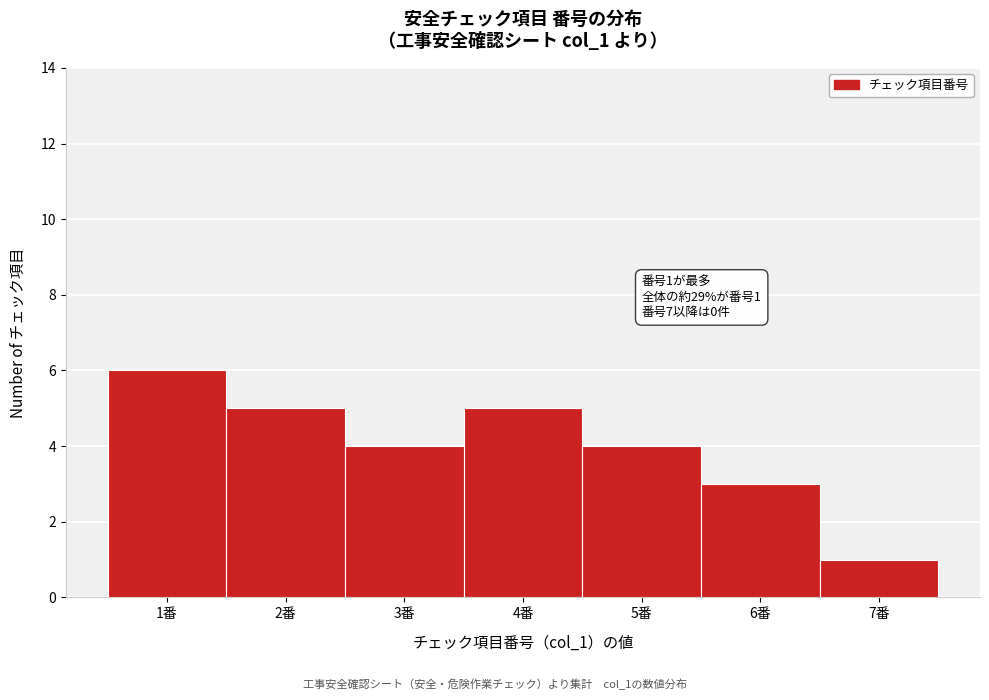

Reading left to right, extract all data points from this chart.

6	5	4	5	4	3	1